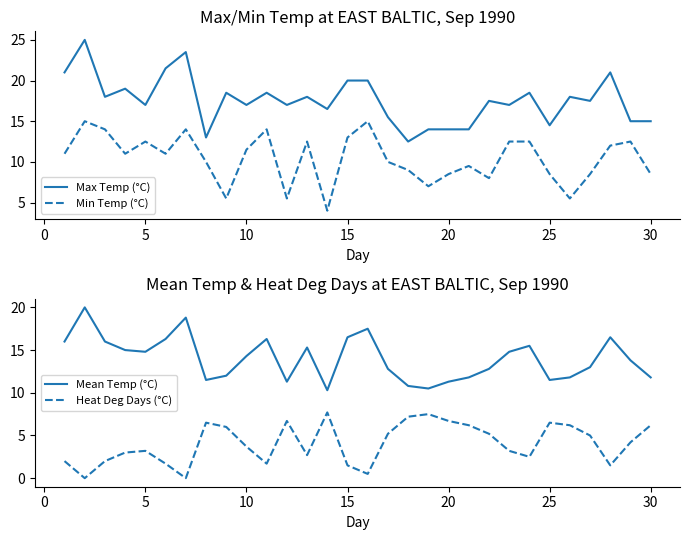

What is the highest value of the Min Temp (°C) series?

15.0